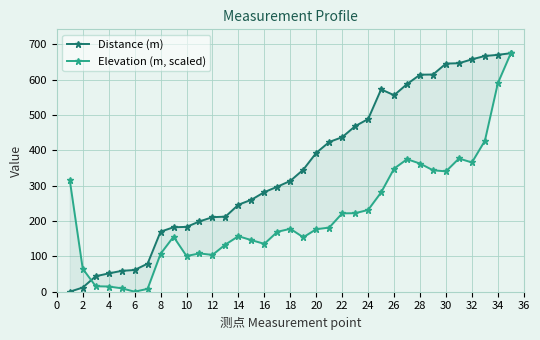

Is this an area chart (filled region under the line)?

No